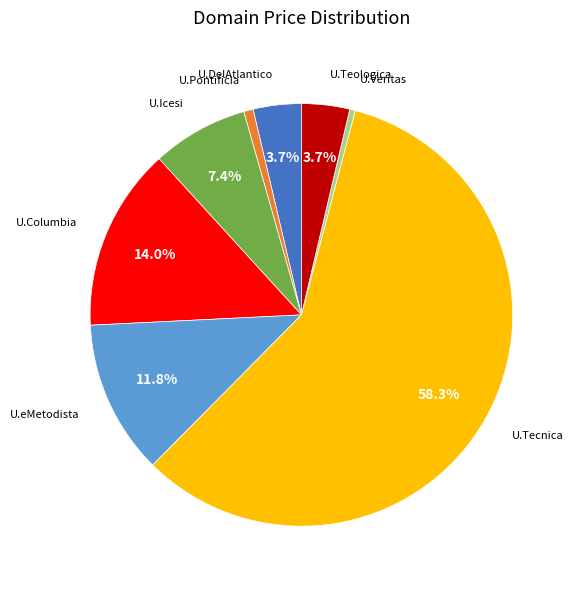

To the nearest percent, what is the average slice percentage?

12%